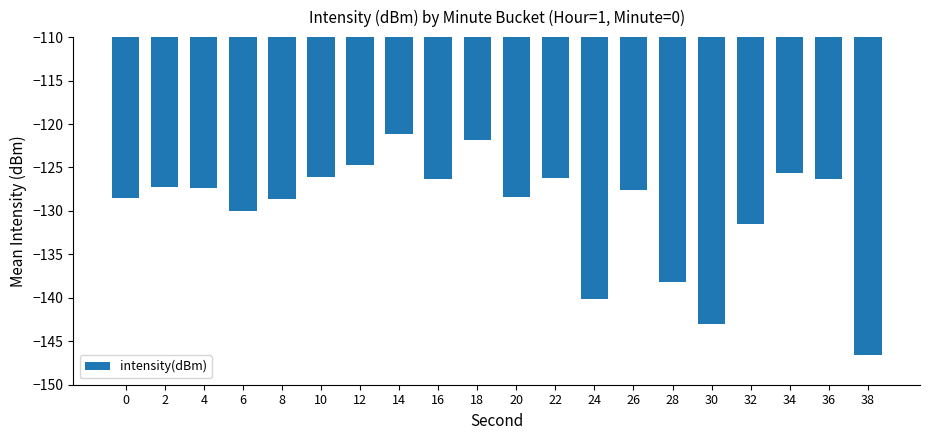

How many distinct data groups are displayed?

1